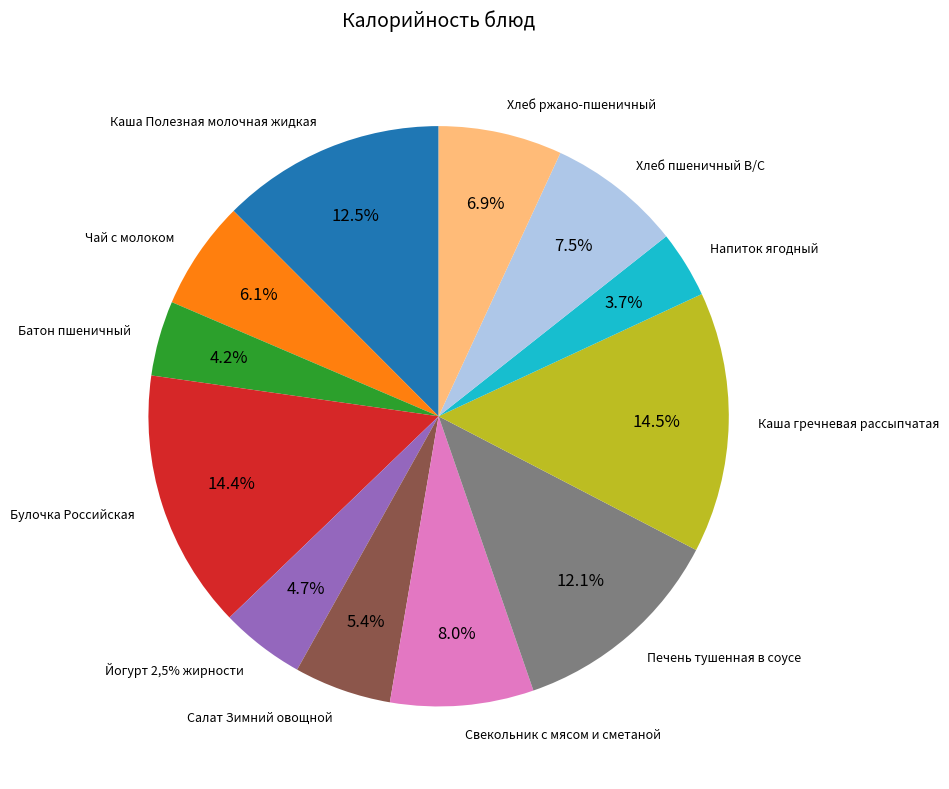

To the nearest percent, what is the difference between the largest and smallest slice percentages?

11%